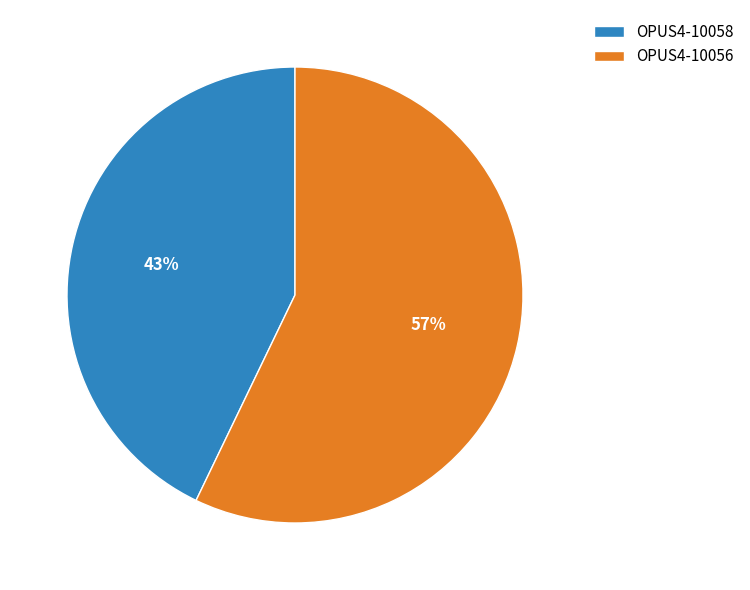

Which category accounts for the majority?

OPUS4-10056